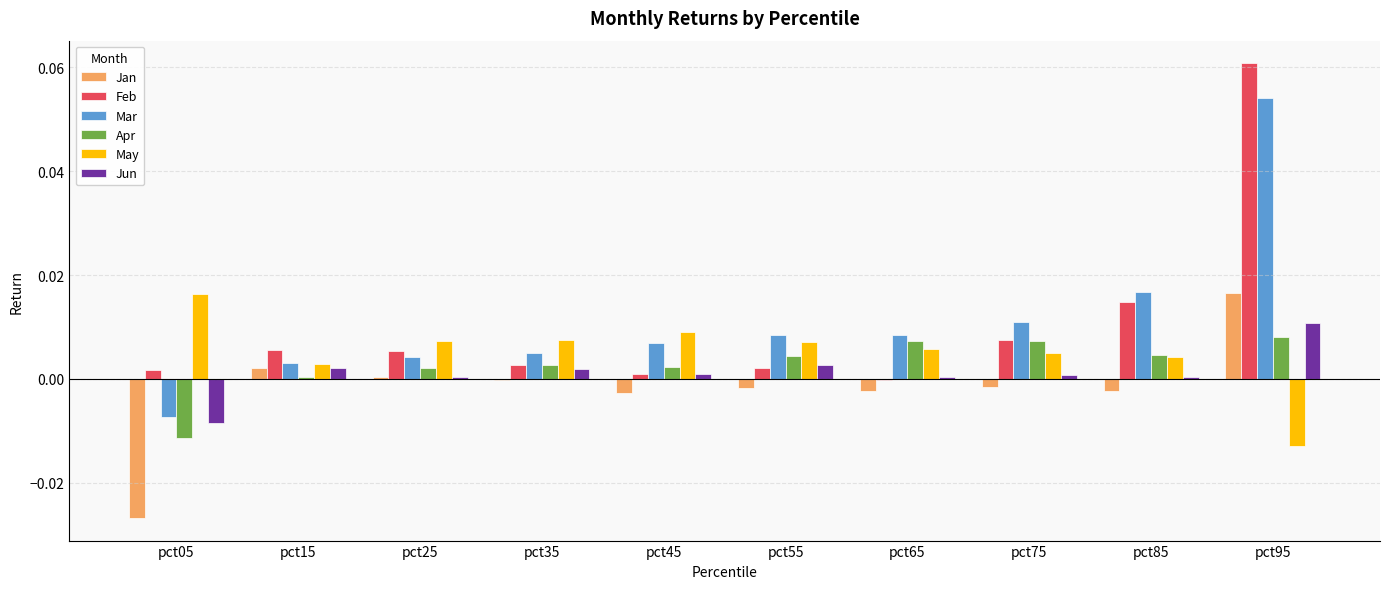

How many series are shown in this chart?

6